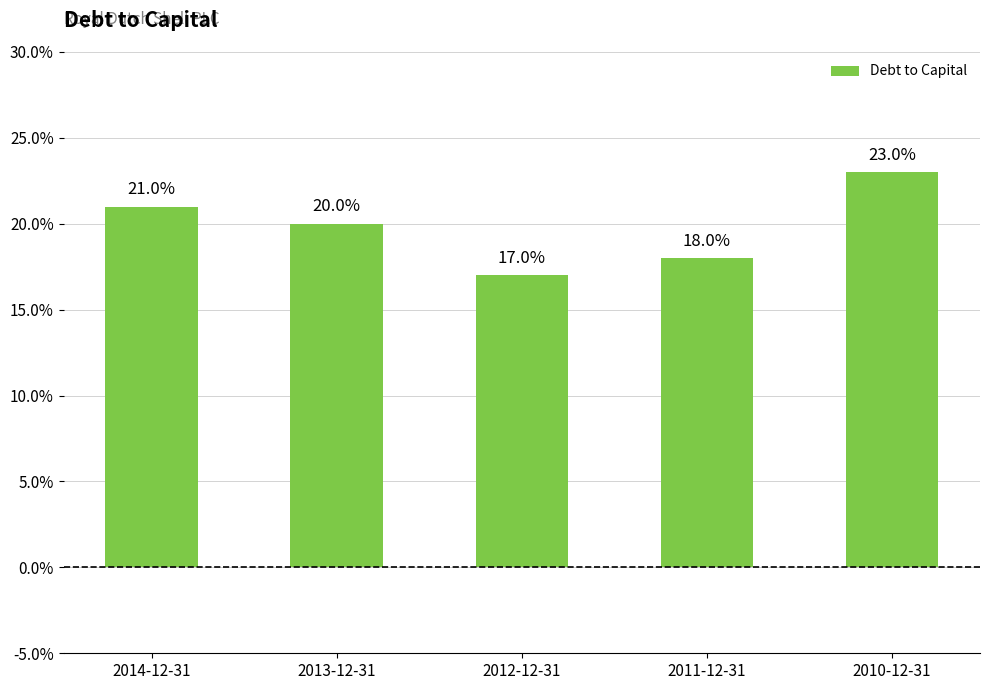

True or false: the data shows 0.1 at 2010-12-31.

False